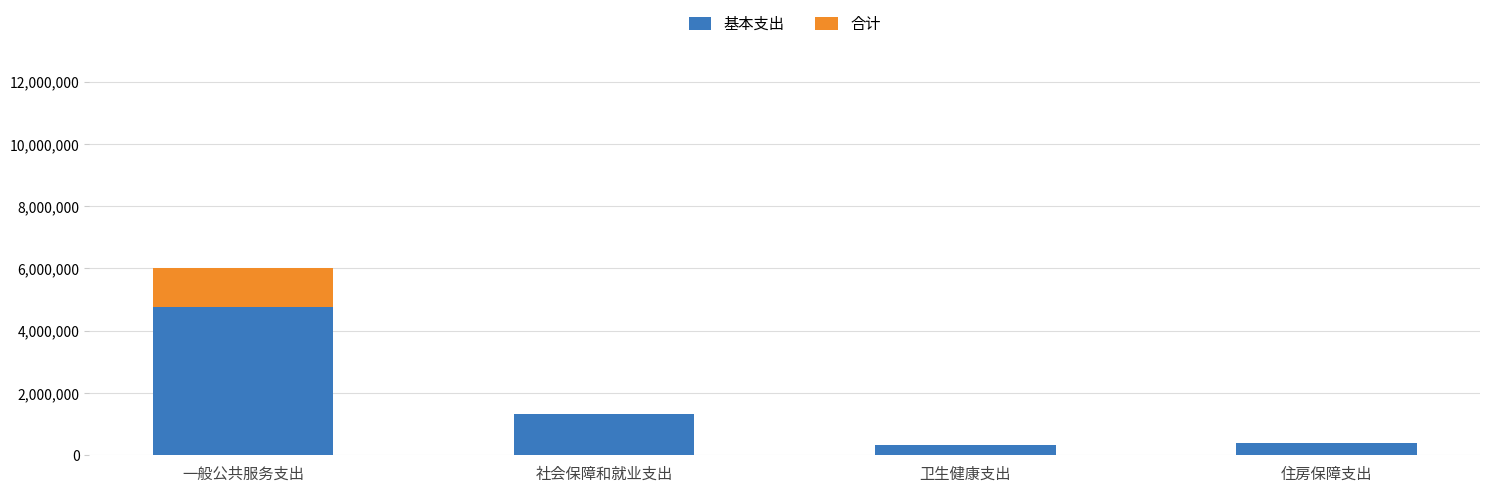

At which category is the sum across all series the highest?

一般公共服务支出